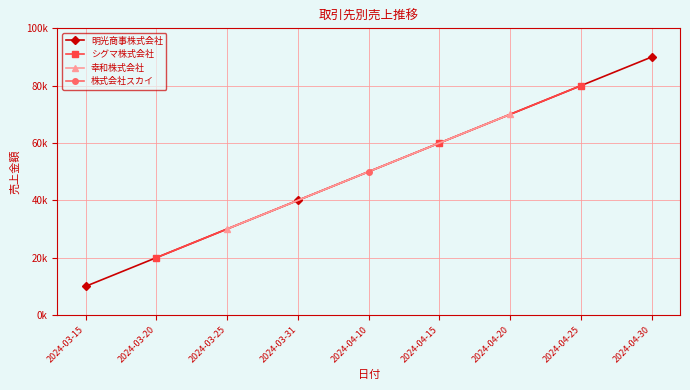

At which label does 明光商事株式会社 reach its minimum?

2024-03-15